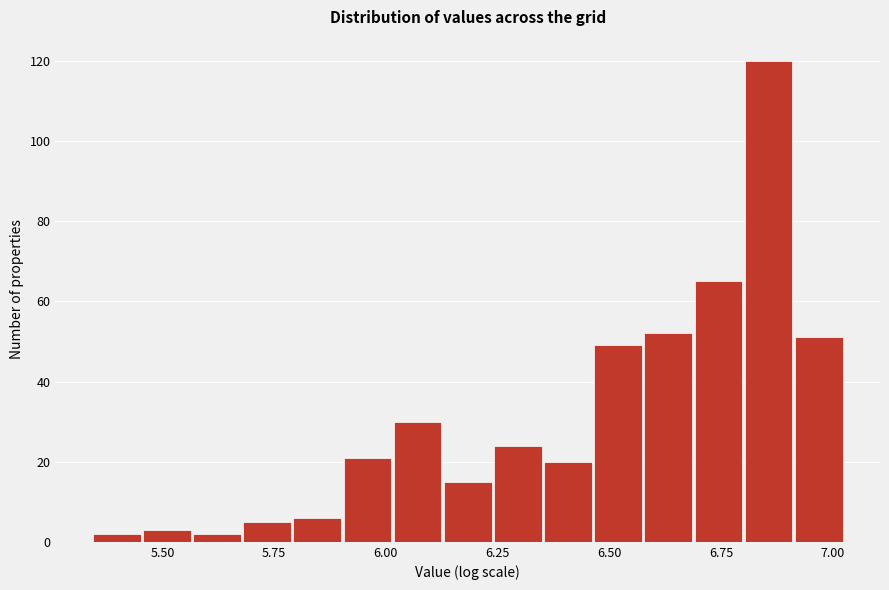

Read against the x-axis, roughly where is the centre of the tallest bar?

6.85